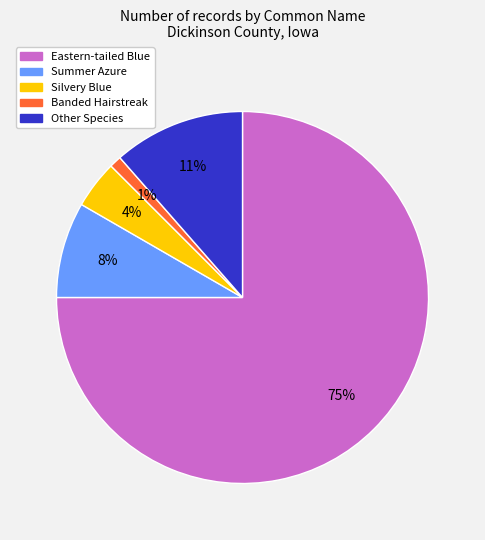

Does any single category account for the majority?

Yes